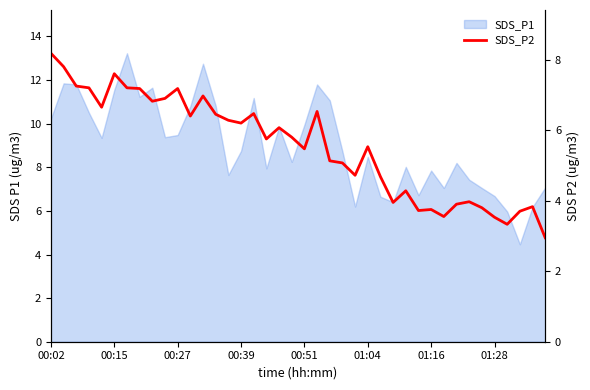

Does the chart display data point markers on the line(s)?

No